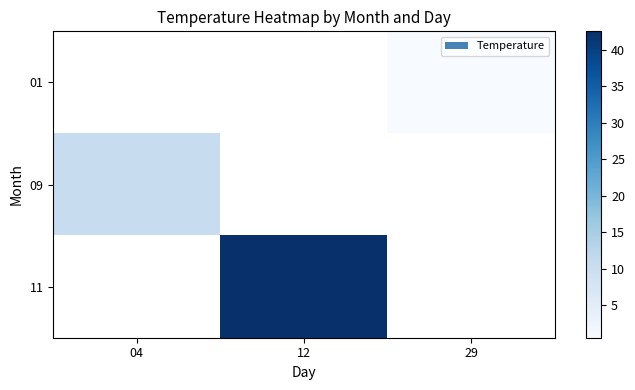

List the labels in order of 09 value, smallest first.

04, 12, 29